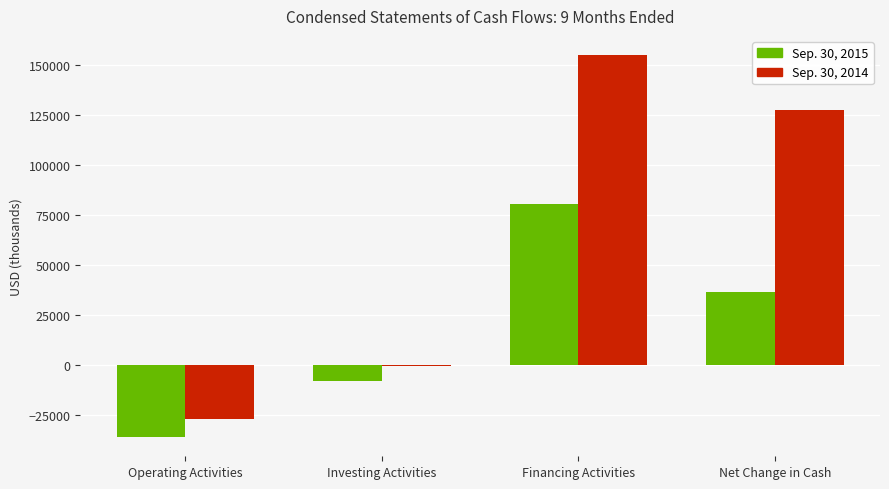

Count the number of categories in the chart.

4